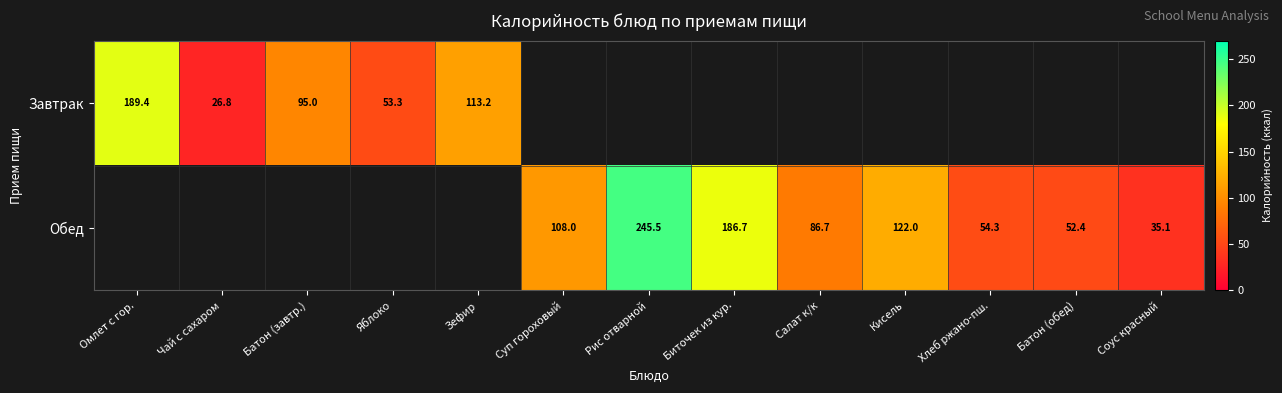

At which category does the chart reach its peak across all series?

Рис отварной